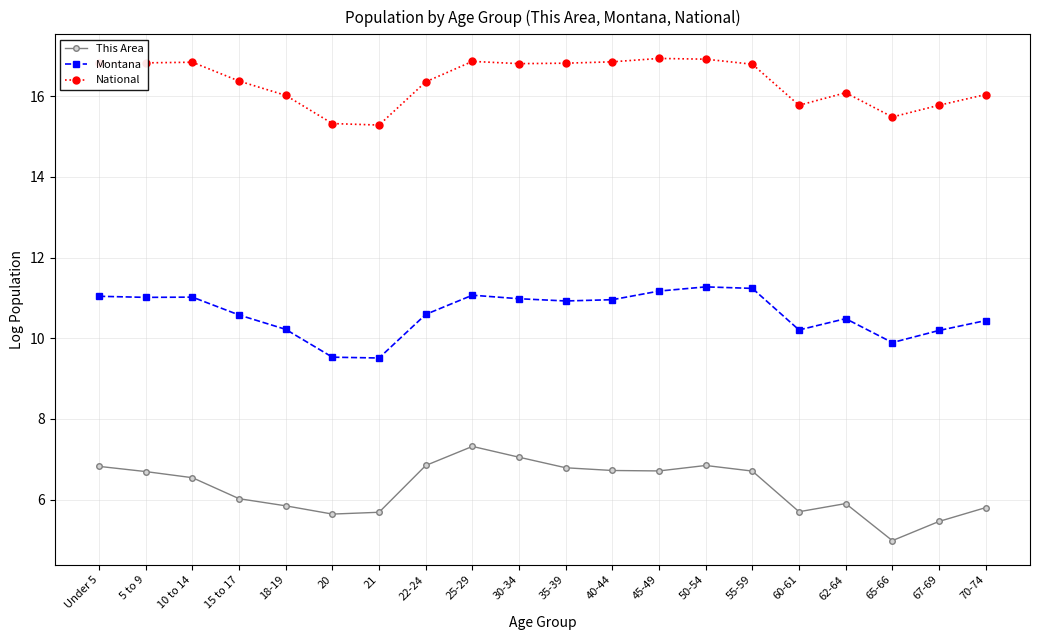

Which series changed the most between 15 to 17 and 60-61?

National